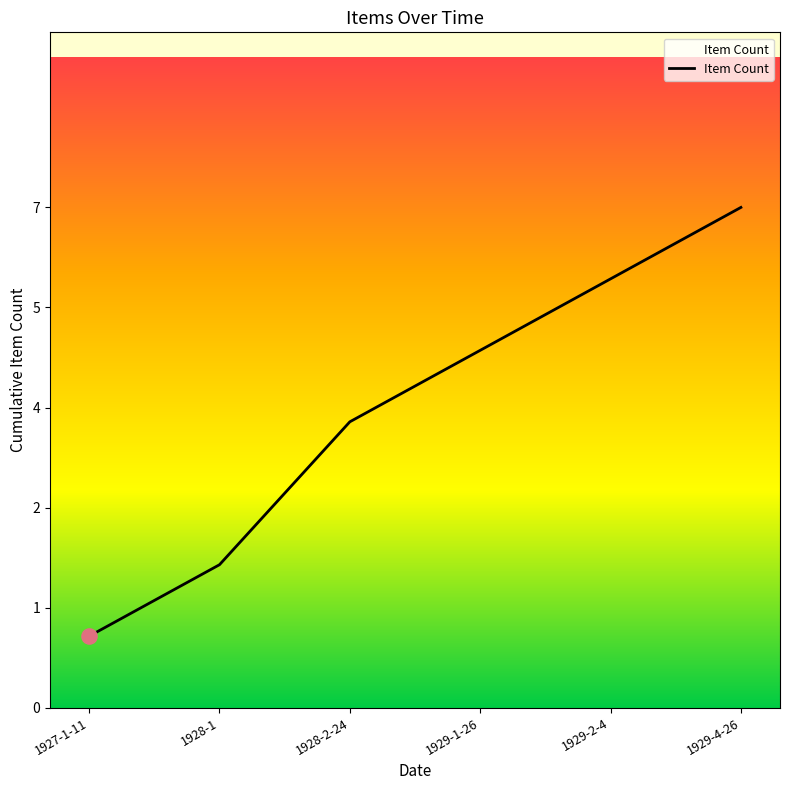

What is the change in value from 1928-2-24 to 1929-1-26?

+1